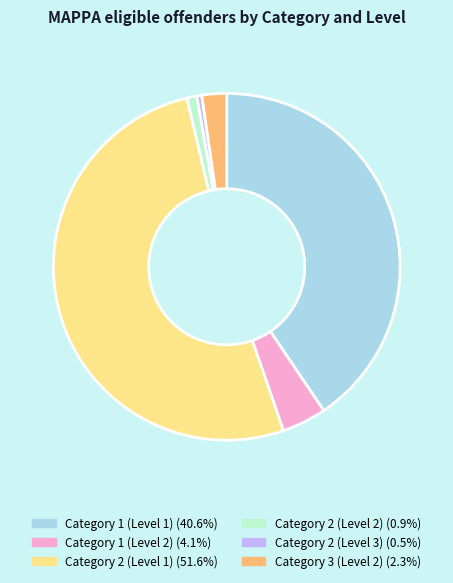

Approximately how many times larger is the value at Category 2 (Level 1) (51.6%) compared to Category 2 (Level 3) (0.5%)?

112.0